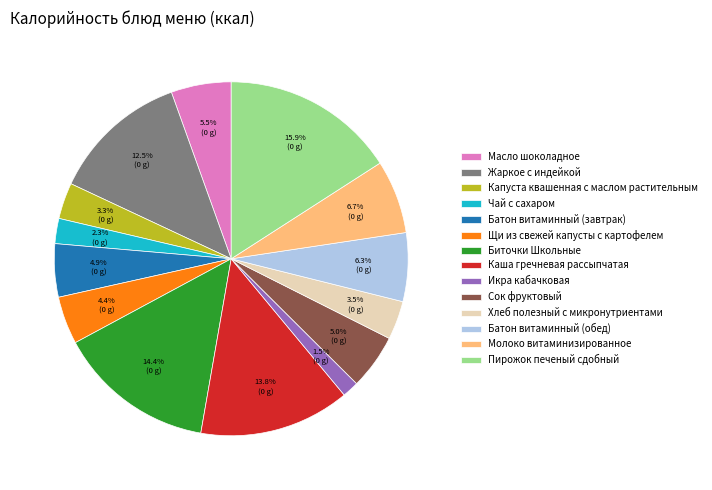

Do Сок фруктовый and Молоко витаминизированное together represent more than half of the pie?

No